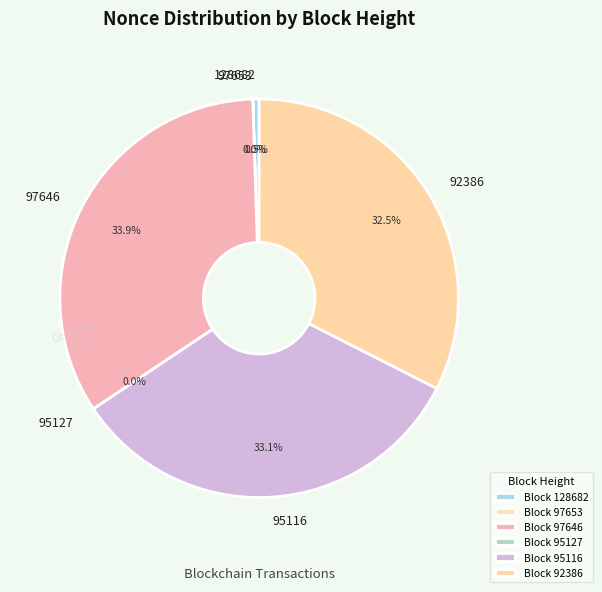

Which category has the smallest portion of the pie?

95127